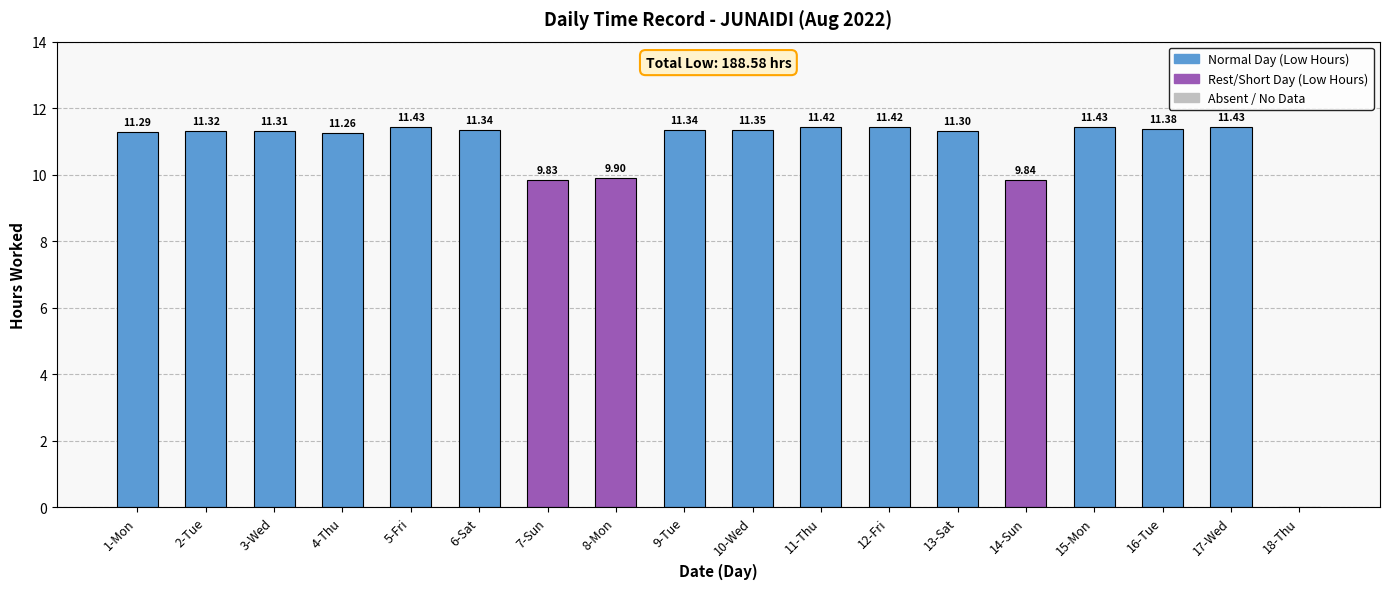

What is the sum of all values?

188.6